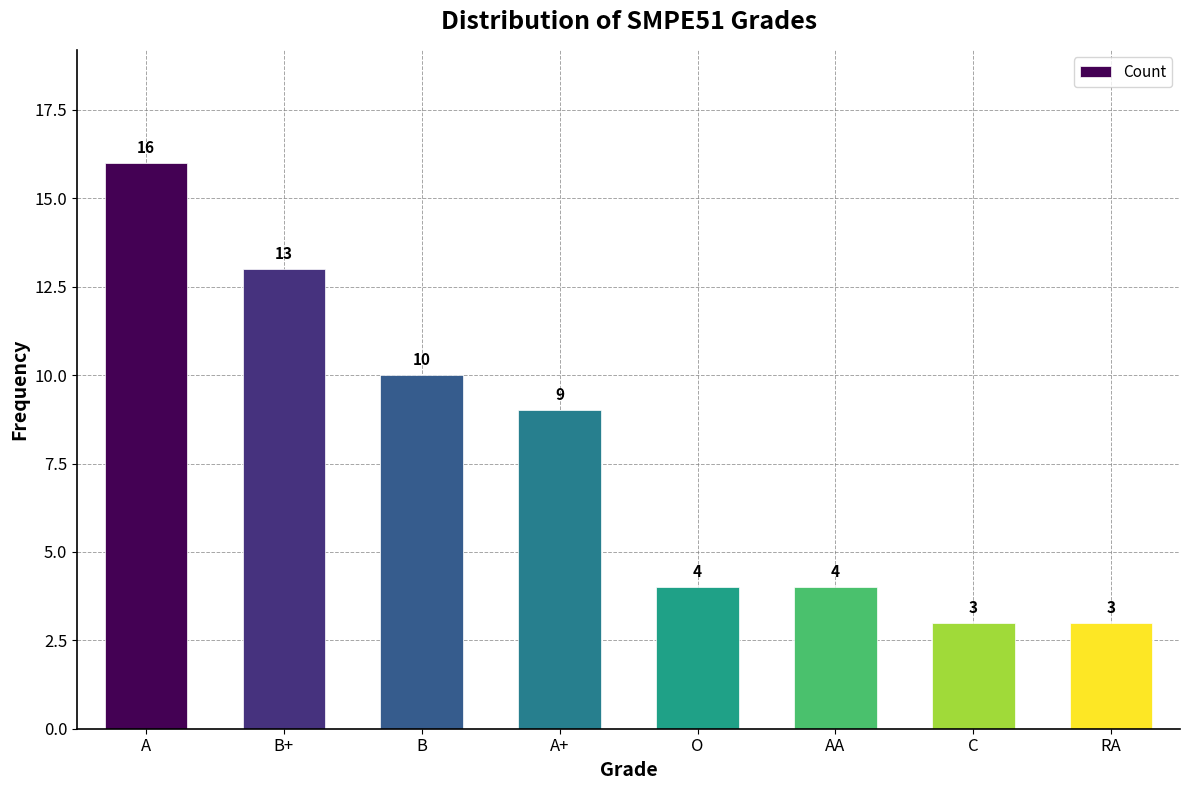

Count the number of categories in the chart.

8